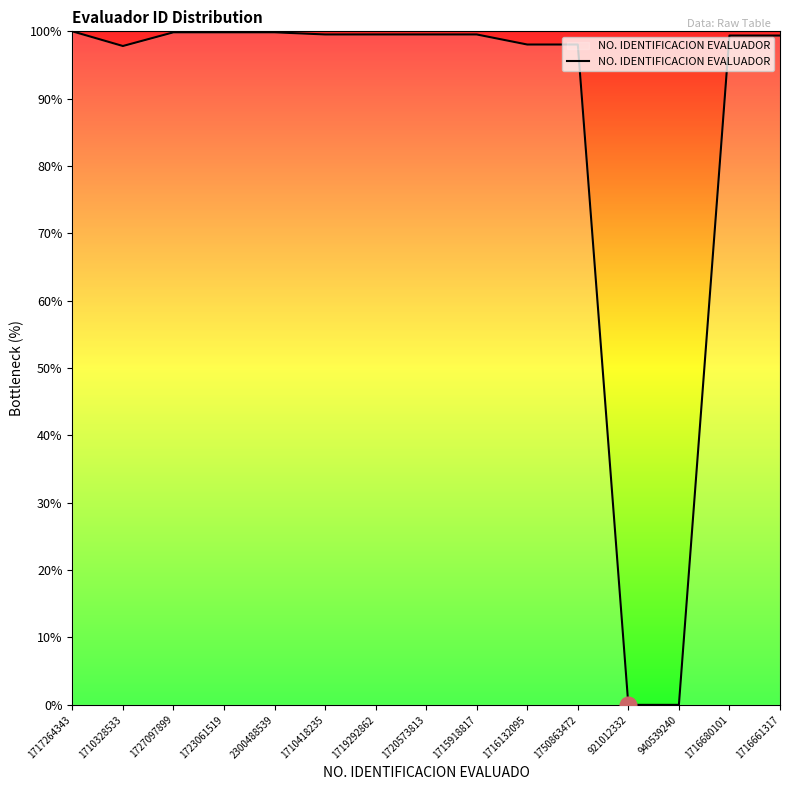

What is the change in value from 1710328533 to 921012332?

-97.8